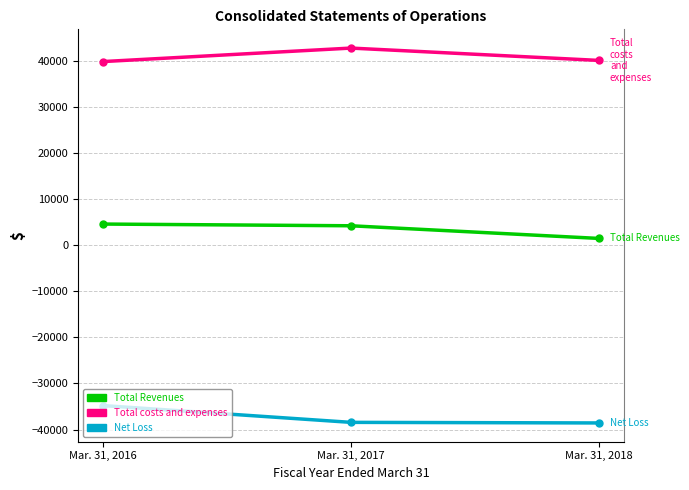

What is the approximate value of Total costs and expenses at Mar. 31, 2016?

39874